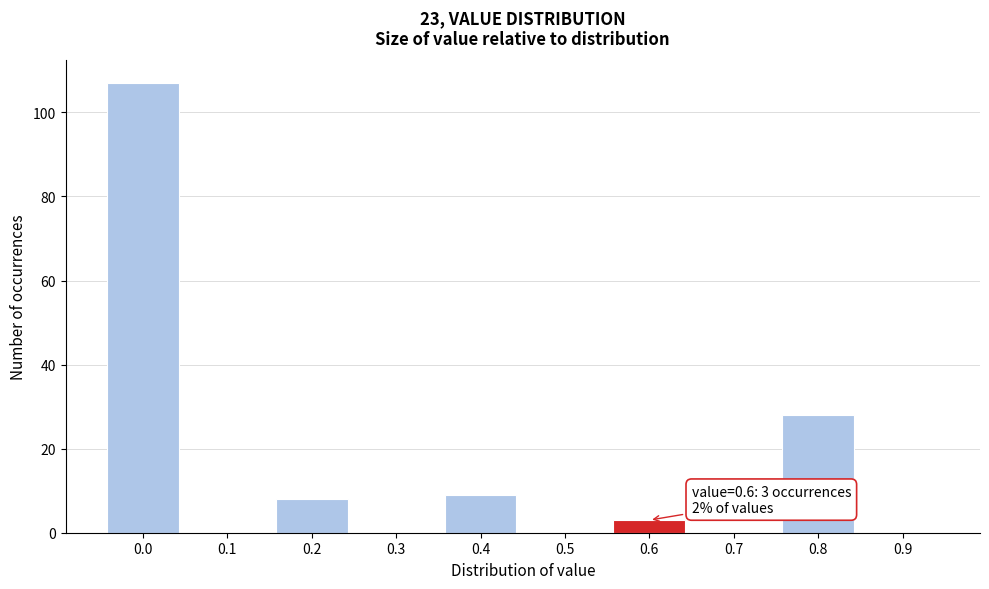

Reading right to left, transcribe all the data shown in this chart.

0.9=0	0.8=28	0.7=0	0.6=3	0.5=0	0.4=9	0.3=0	0.2=8	0.1=0	0.0=107